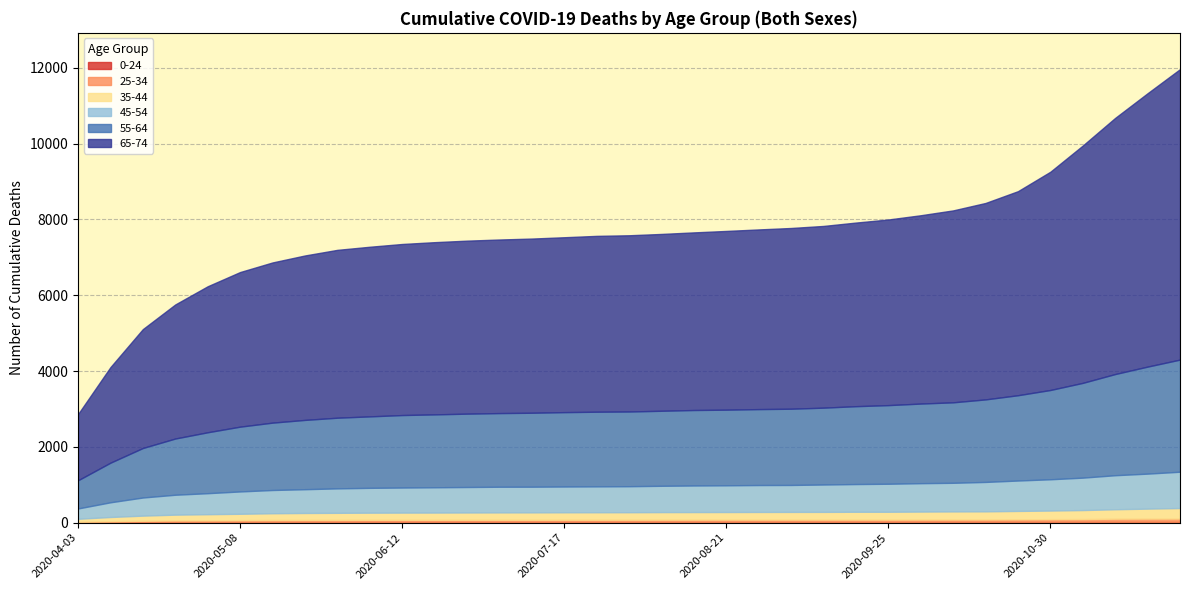

What is the spread (max minus min) of values at 2020-11-20?

7187